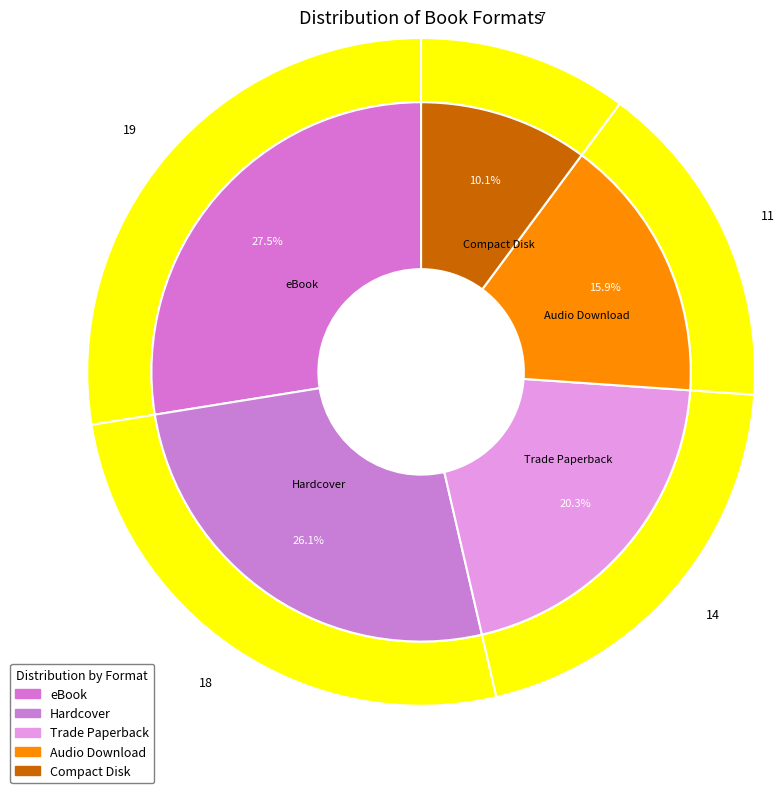

To the nearest percent, what is the average slice percentage?

20%